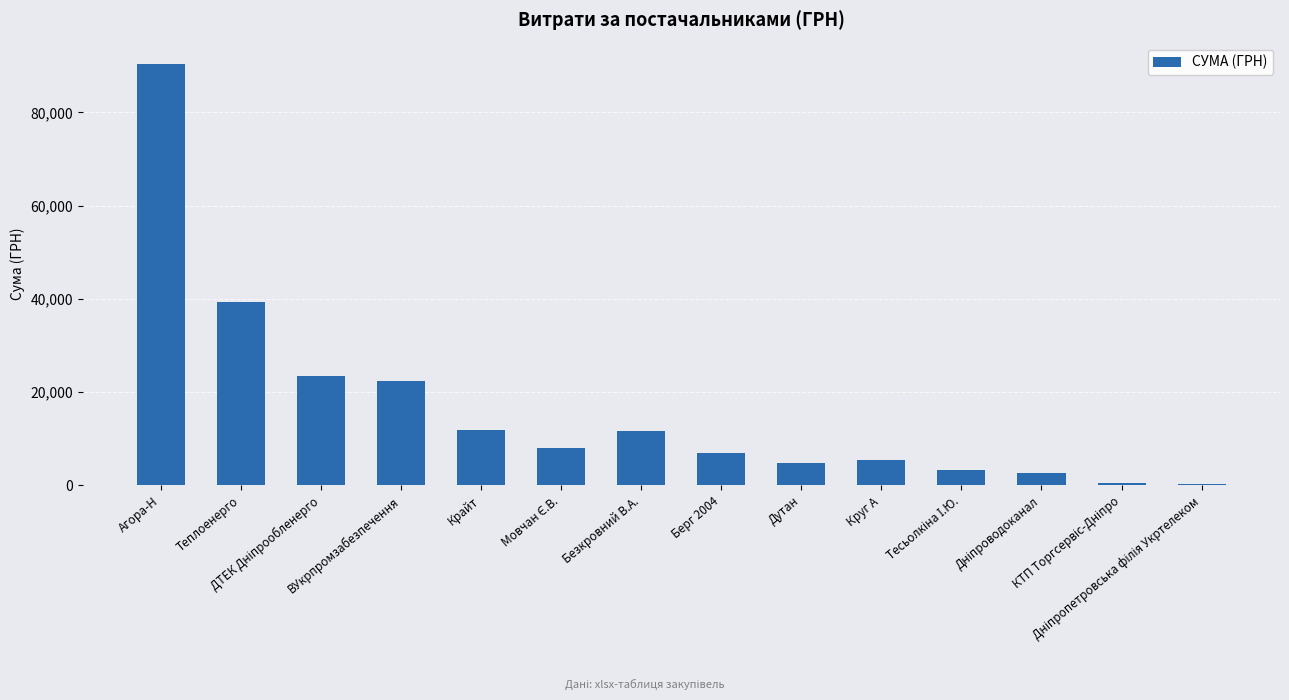

What position from the right is Дутан?

6